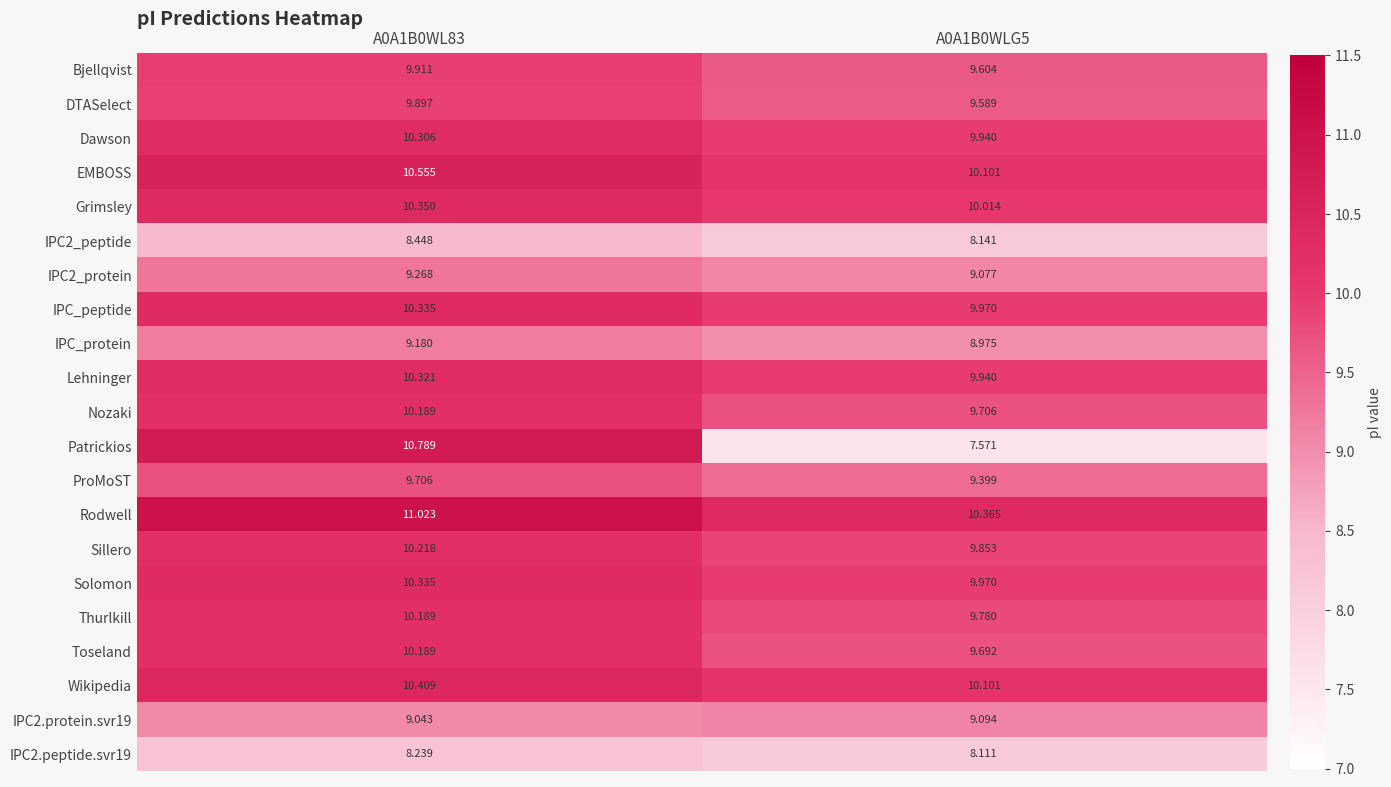

Between A0A1B0WL83 and A0A1B0WLG5, which series saw the biggest shift?

Patrickios